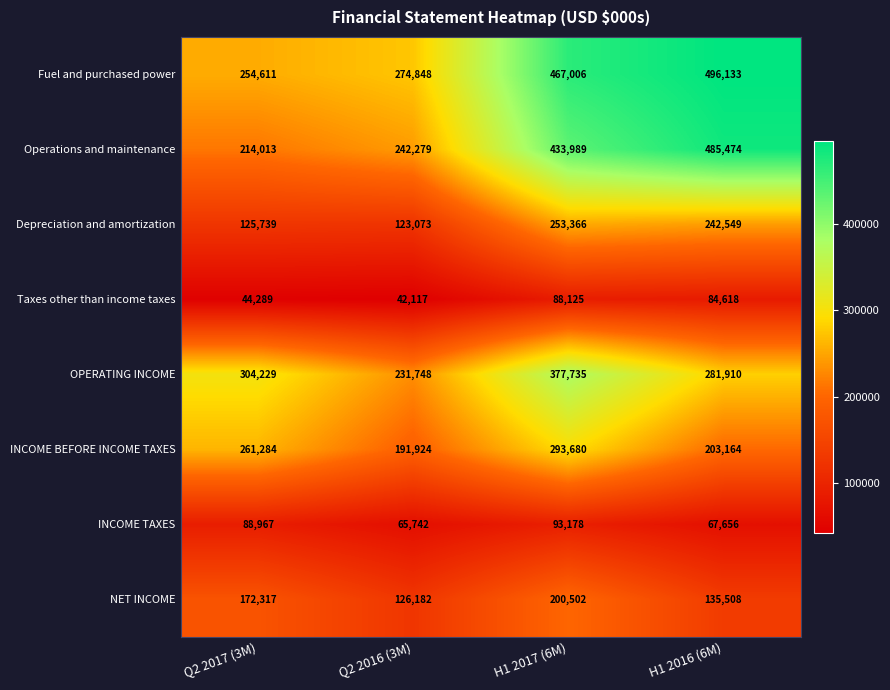

What is the average value of the OPERATING INCOME series?

298906